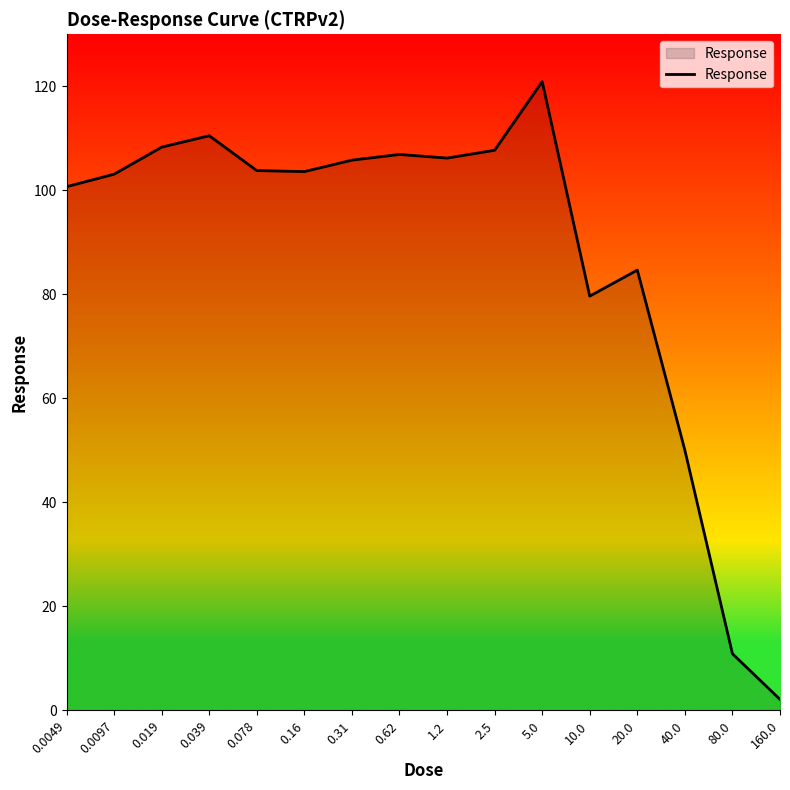

What position from the left is 0.078?

5